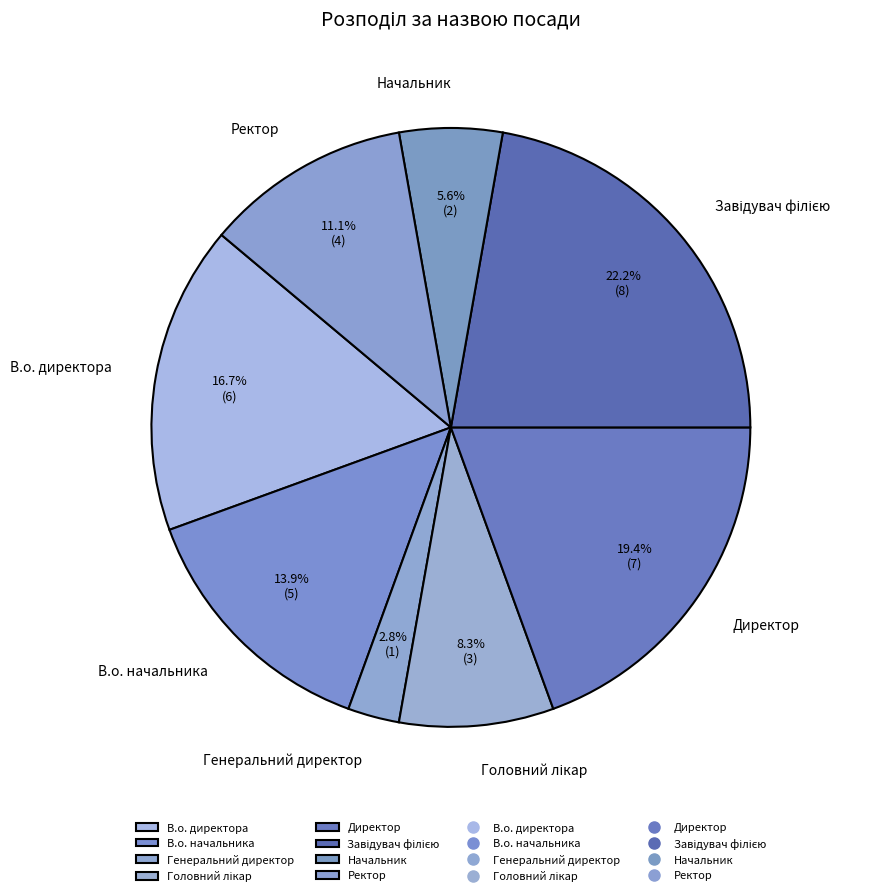

The Генеральний директор slice represents 13% of the pie. True or false?

False